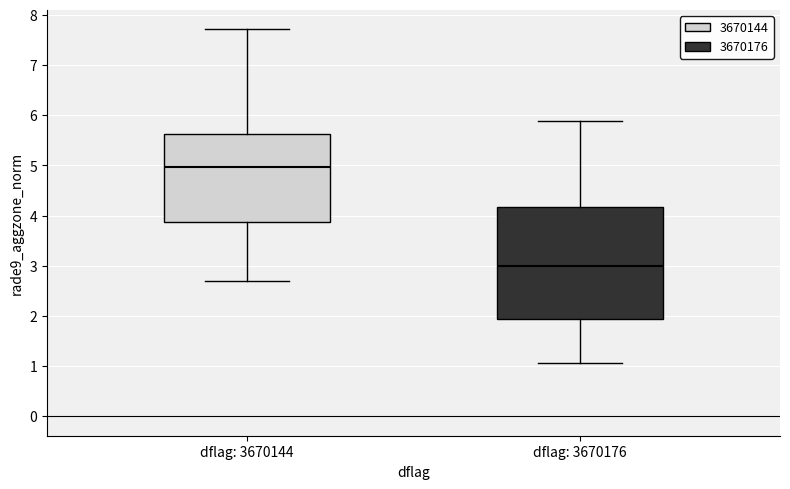

Reading left to right, transcribe this box plot: for each box, give where its median line is, the range the box spans, and where its two whiskers end, as read against the y-axis. The values are not printed on the chart, so give them approximately, as read against the axis.

dflag: 3670144: median 5.0, box 3.9 to 5.6, whiskers 2.7 to 7.7
dflag: 3670176: median 3.0, box 1.9 to 4.2, whiskers 1.1 to 5.9